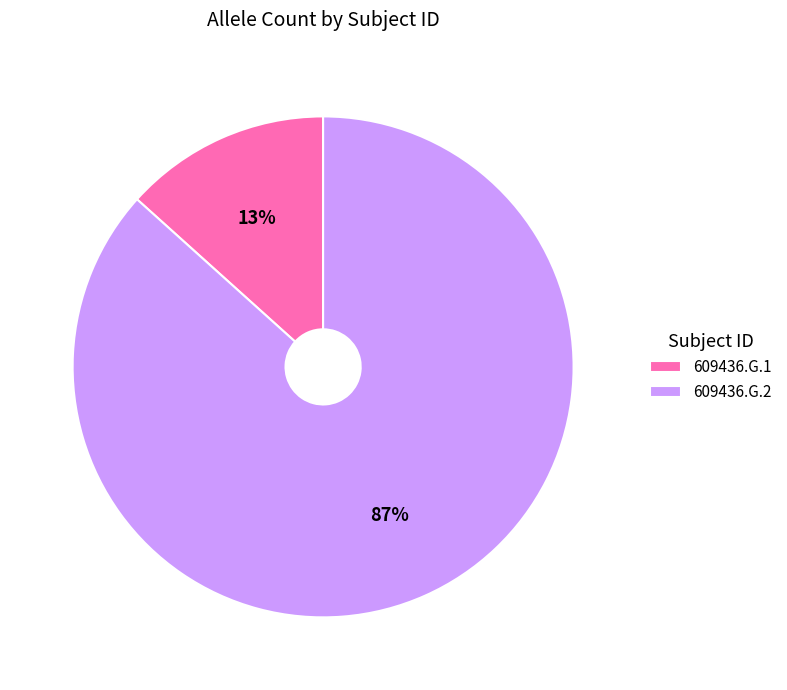

Is there a majority slice in this chart?

Yes